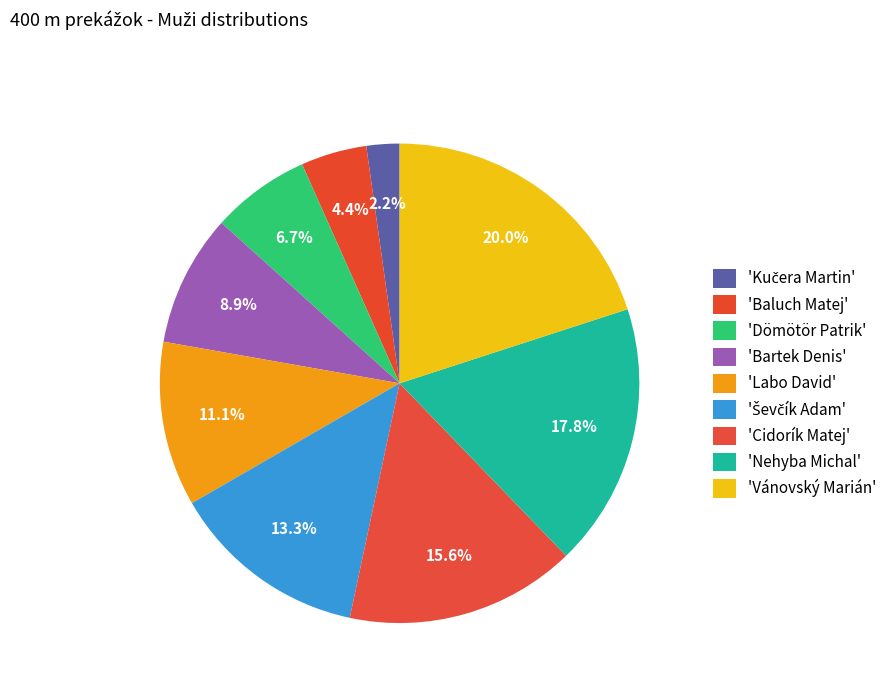

To the nearest percent, what is the average slice percentage?

11%